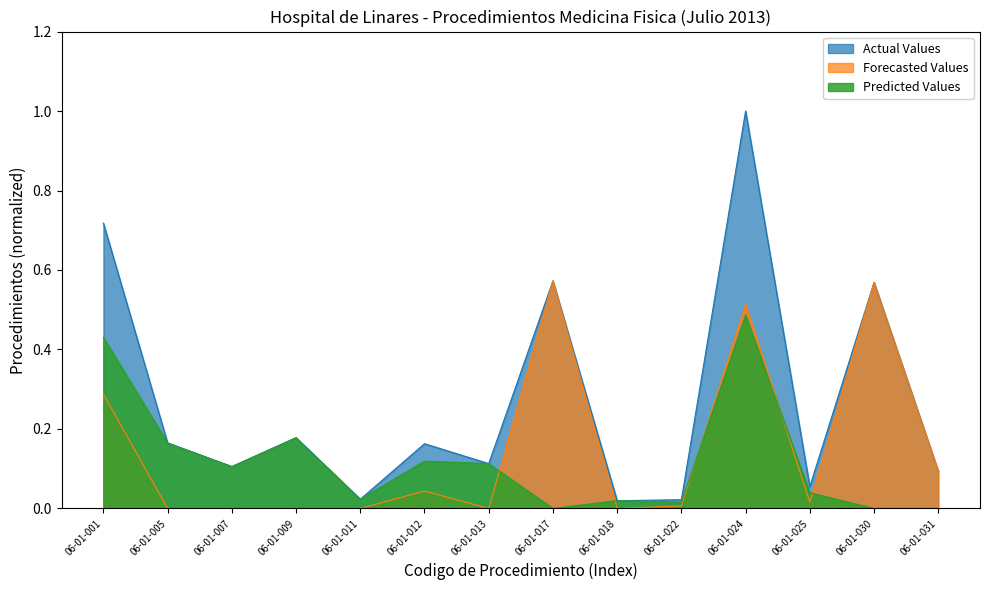

At which category does Actual Values reach its first local valley?

06-01-007